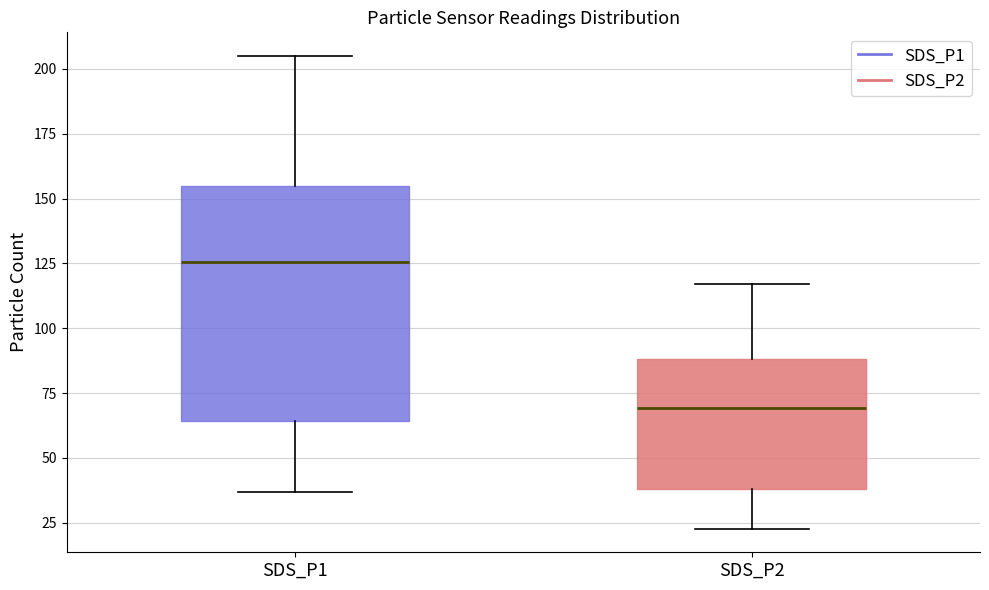

Reading left to right, read every box against the y-axis: the position of its median line, the range the box covers, and the ends of its whiskers. The values are not printed on the chart, so give them approximately, as read against the axis.

SDS_P1: median 125, box 65 to 155, whiskers 35 to 205
SDS_P2: median 70, box 40 to 90, whiskers 25 to 115